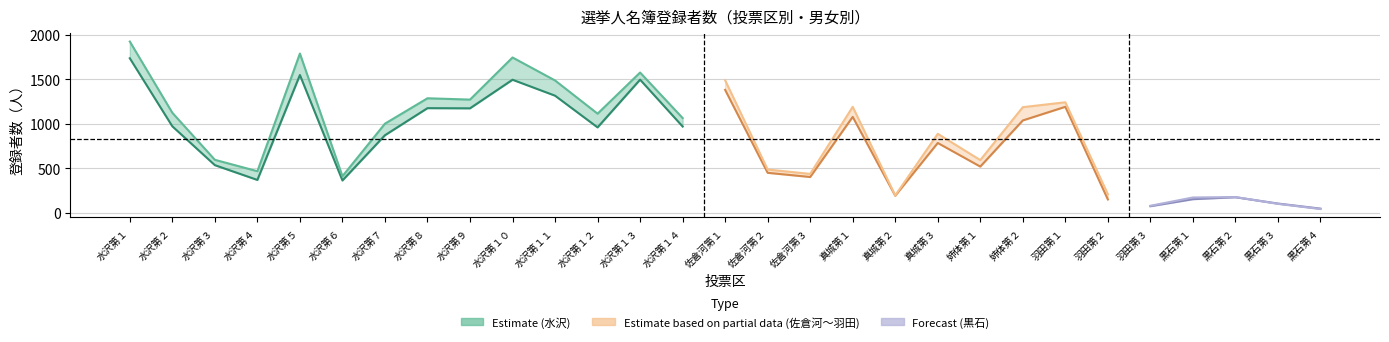

Between 21 and 22, which is larger?

22